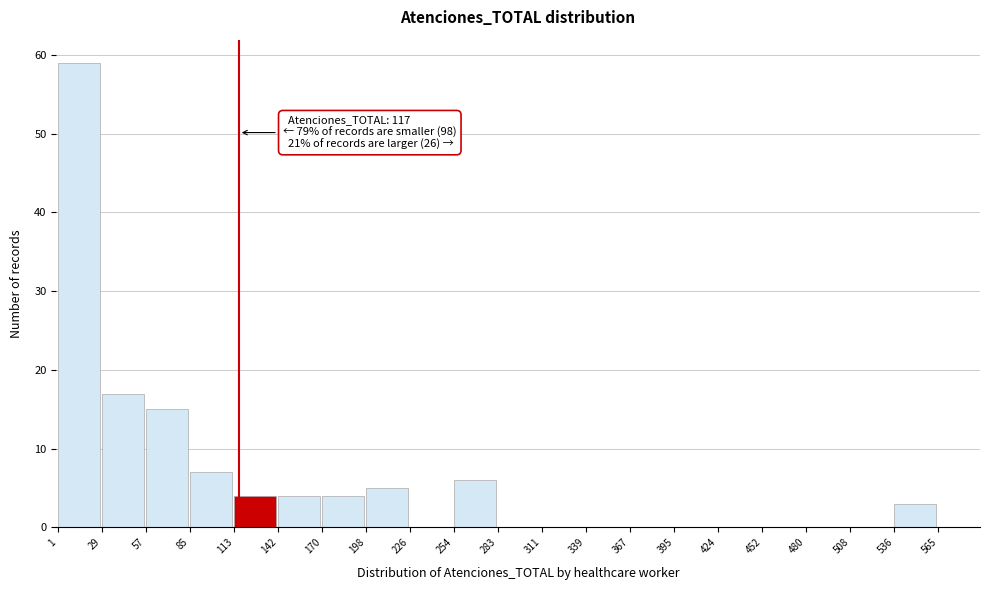

Over which range of the x-axis is the bar tallest?

1 to 29